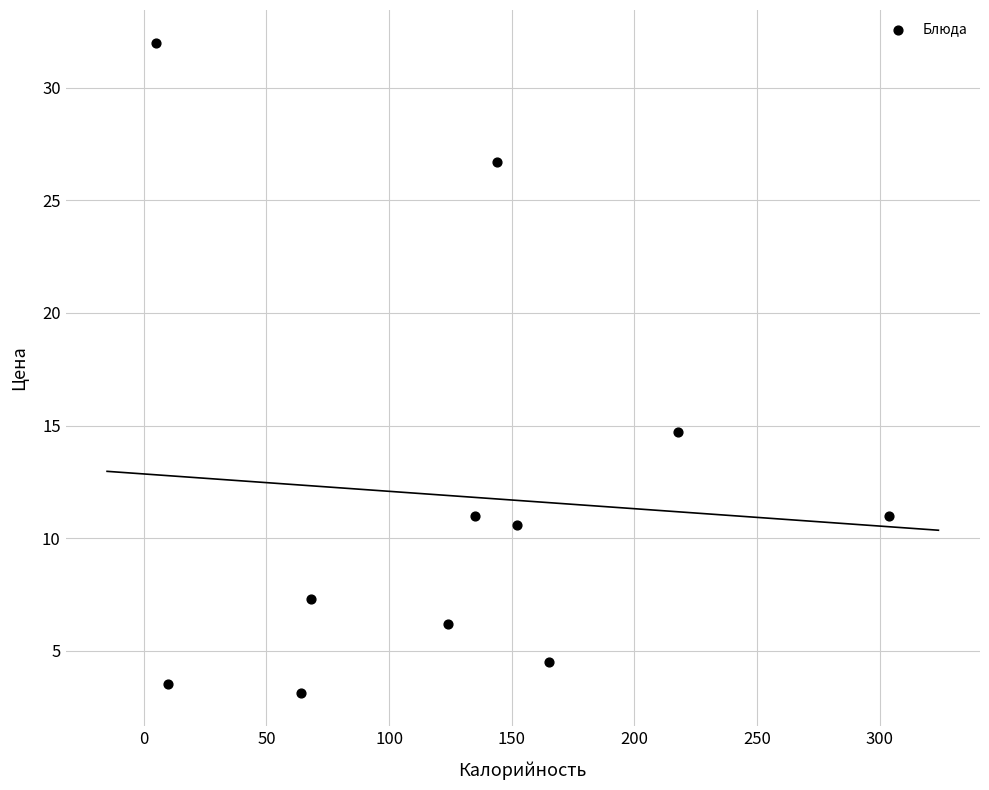

What is the average Y value?

11.9